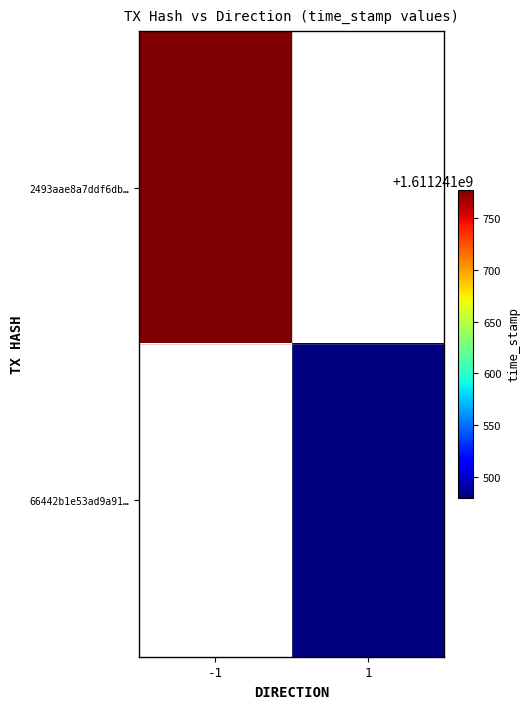

Count the number of data series in this chart.

2